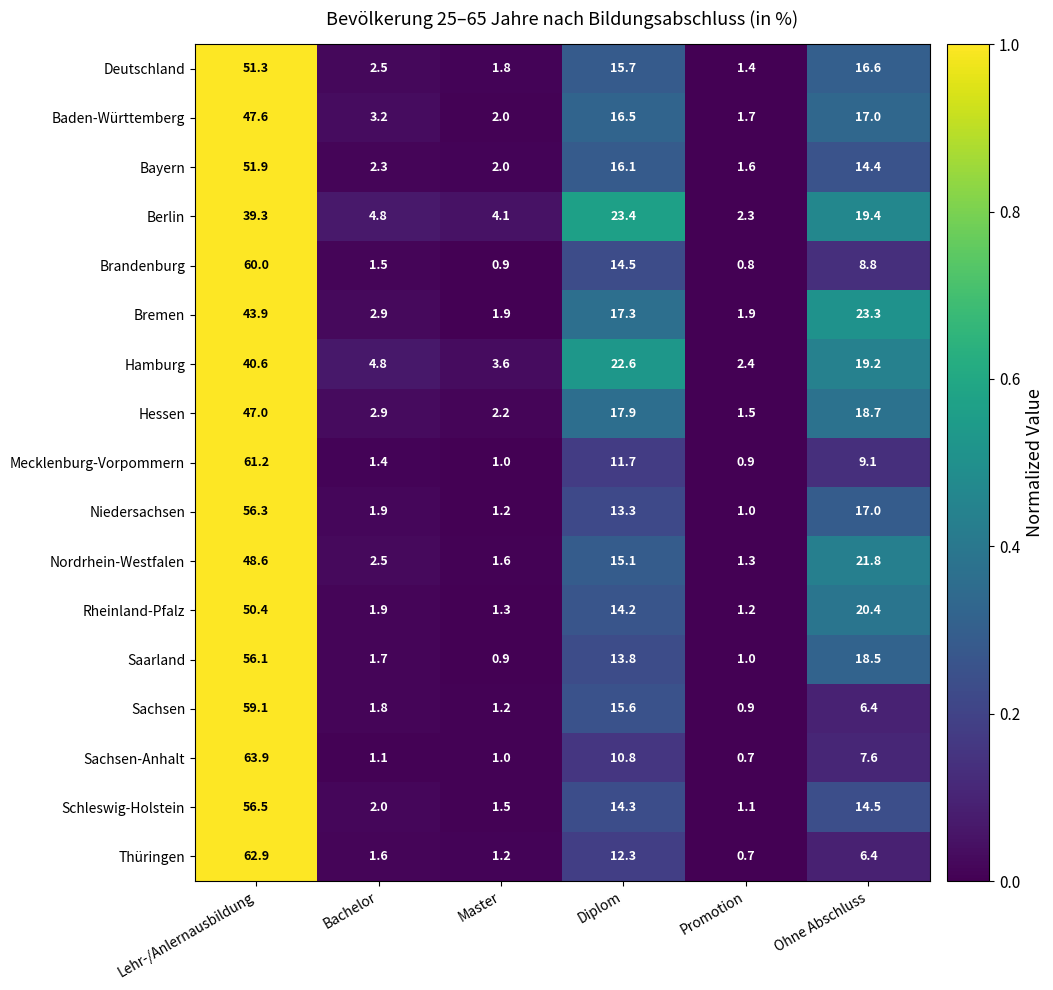

Count the number of categories in the chart.

6